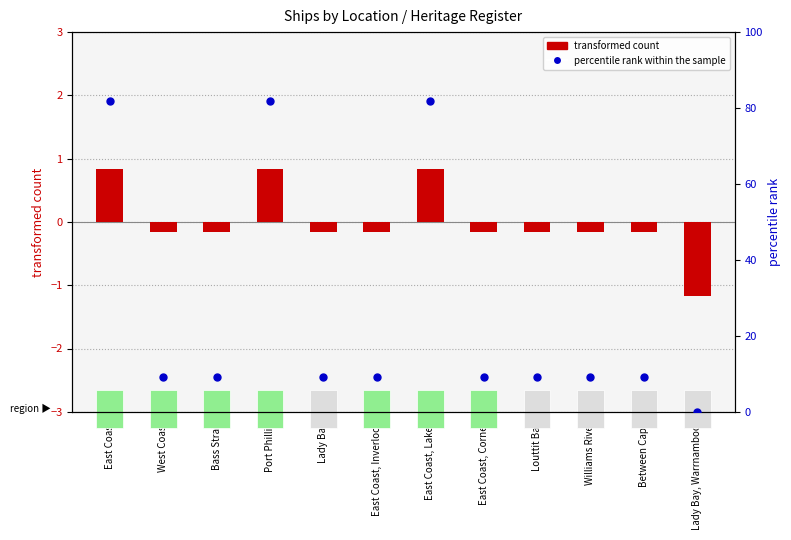

Which has a higher value, Williams River or Lady Bay, Warrnambool?

Williams River